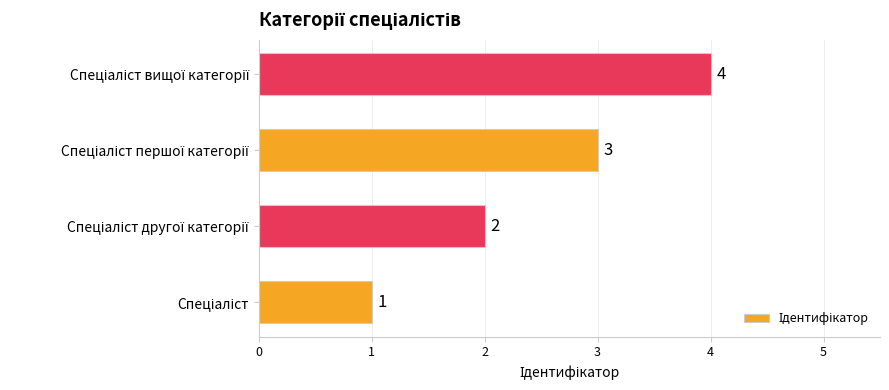

What is the maximum value shown in the chart?

4